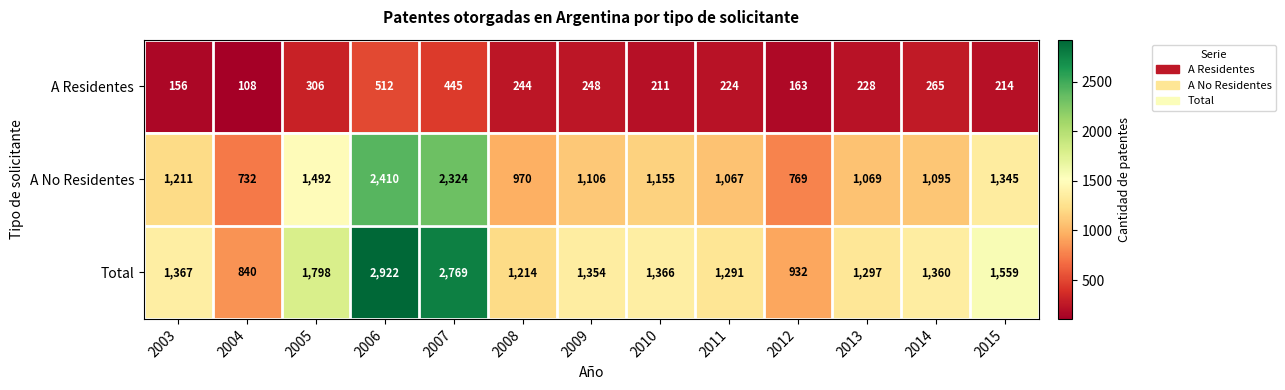

What is the average value of the A Residentes series?

256